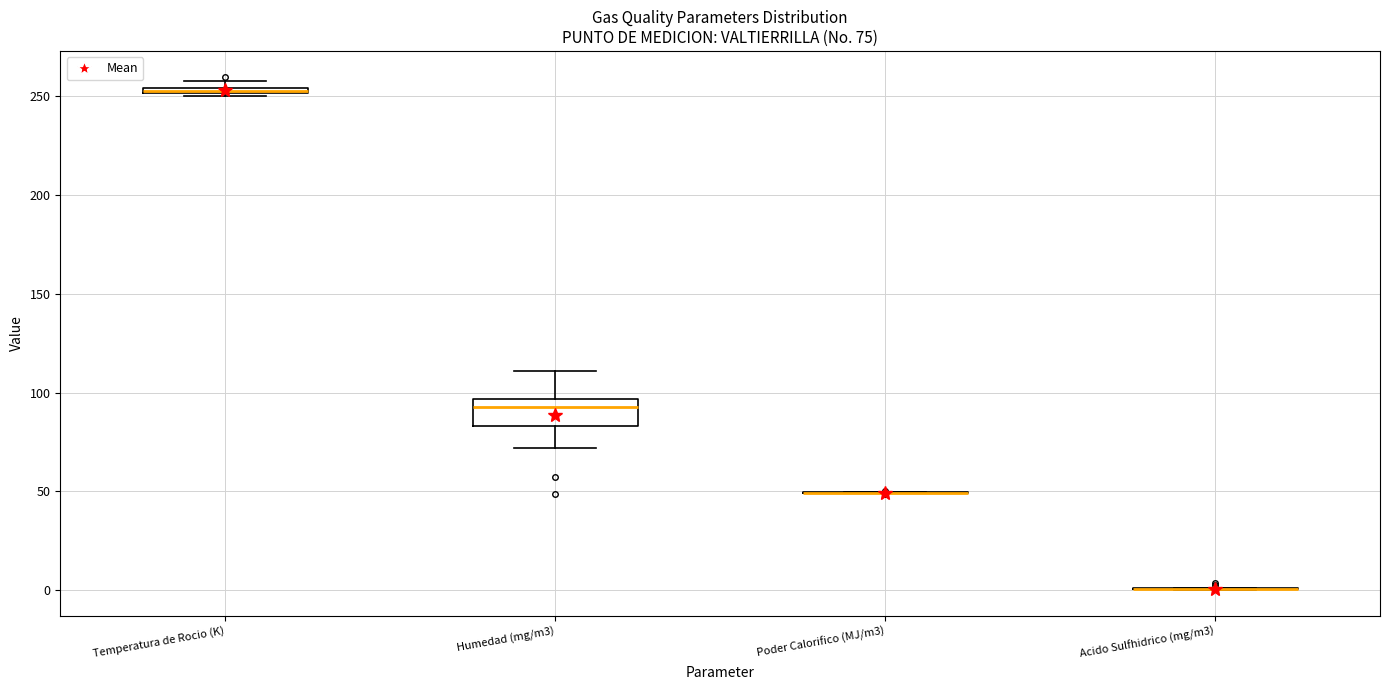

Which box is the tallest, from its lower edge to its upper edge?

Humedad (mg/m3)